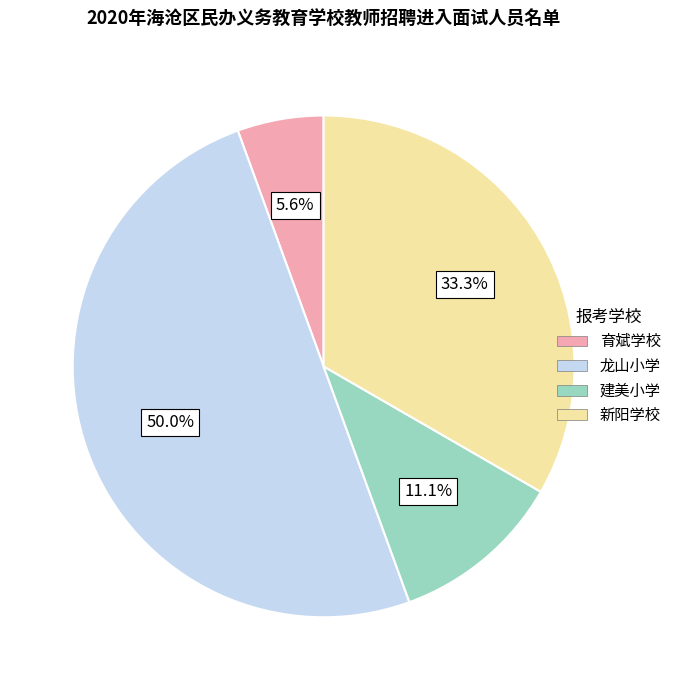

To the nearest percent, what percentage of the pie is 建美小学?

11%